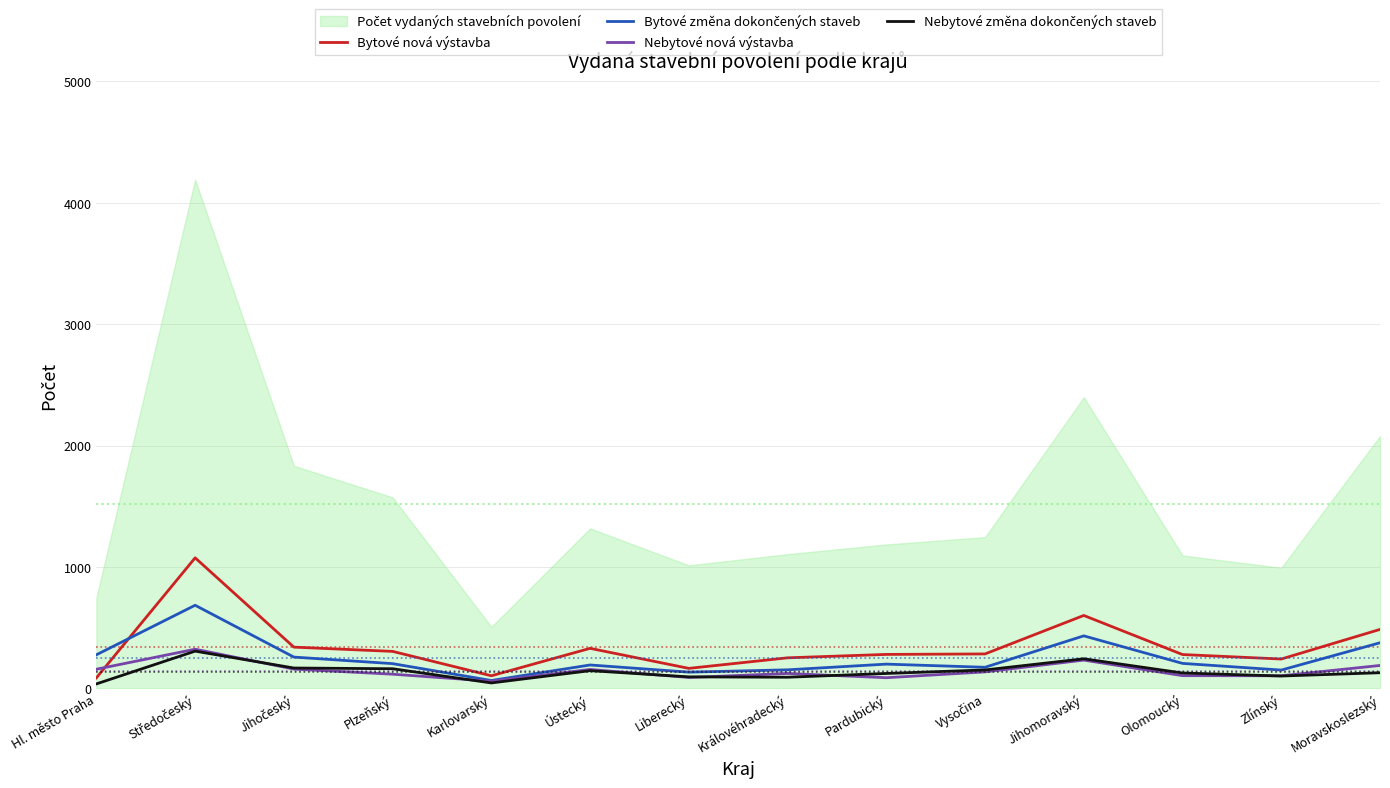

The value of Nebytové nová výstavba at Moravskoslezský is 188. True or false?

True